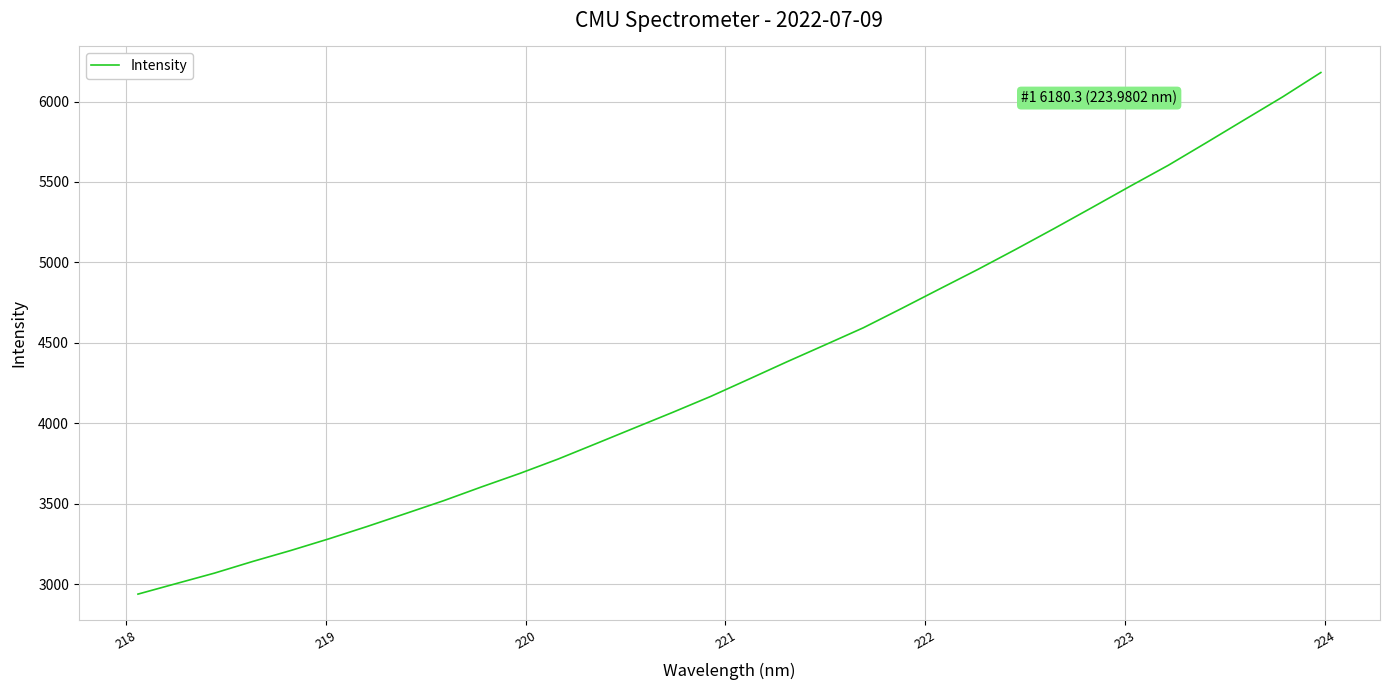

What is the maximum value shown in the chart?

6180.3